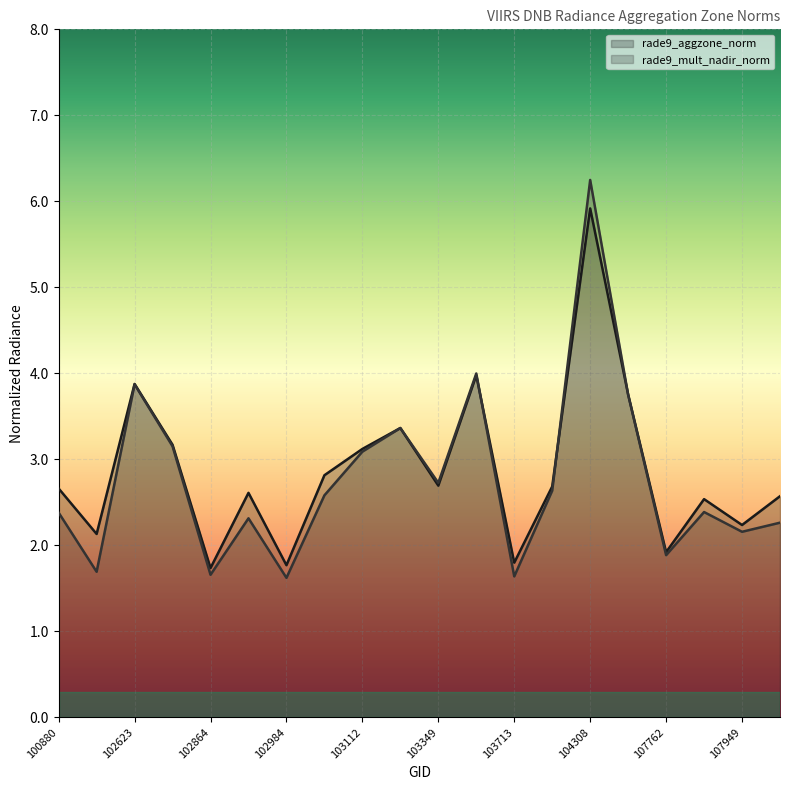

Where is the first local maximum for rade9_aggzone_norm?

102623